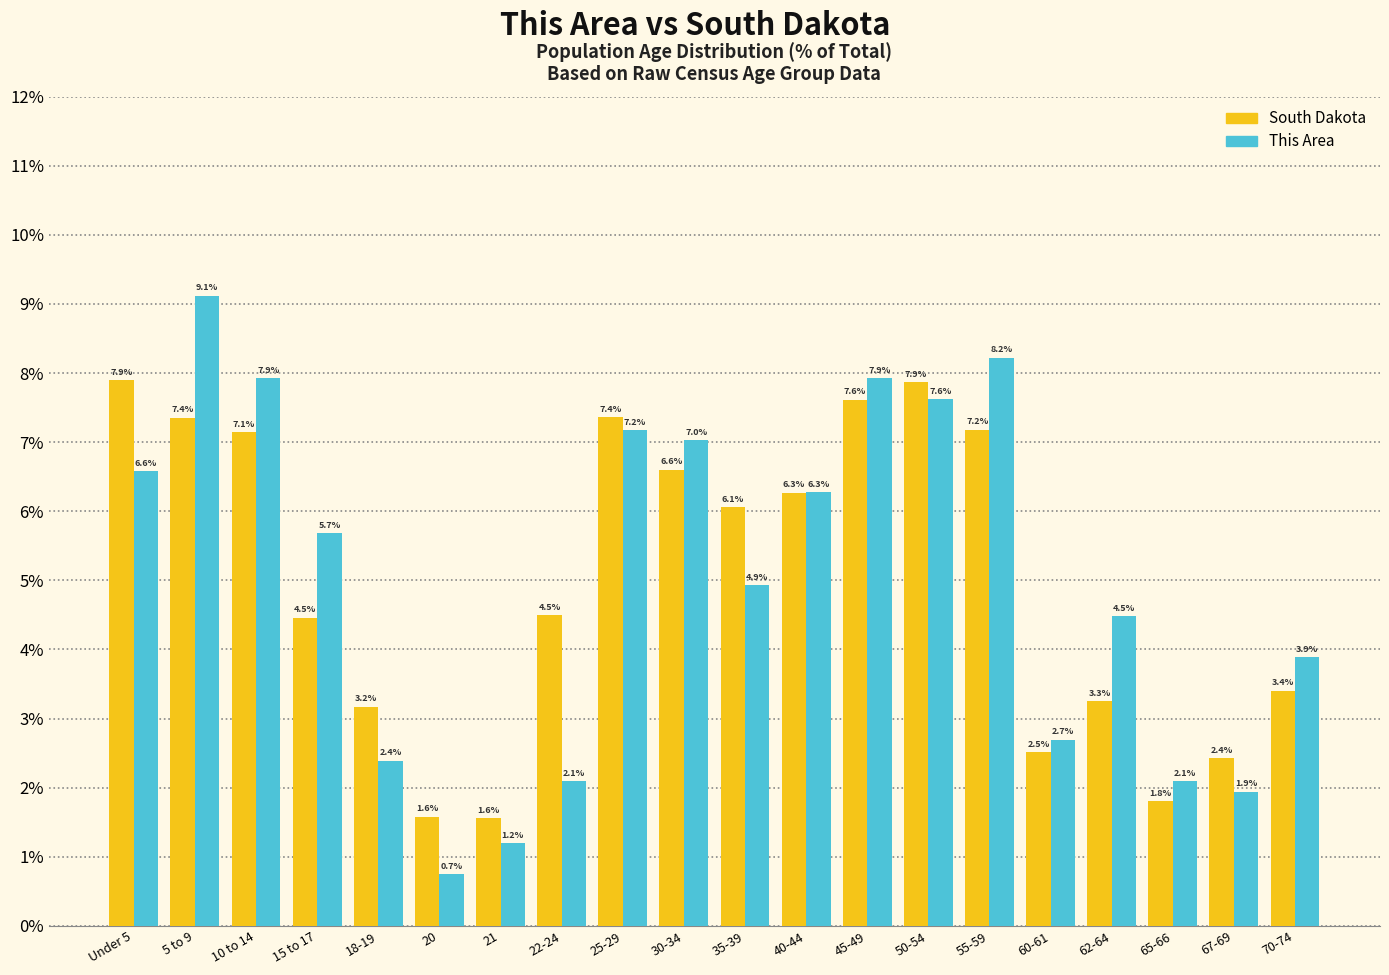

Reading left to right, what are all the values shown in this chart?

South Dakota: 7.9	7.4	7.1	4.5	3.2	1.6	1.6	4.5	7.4	6.6	6.1	6.3	7.6	7.9	7.2	2.5	3.3	1.8	2.4	3.4
This Area: 6.6	9.1	7.9	5.7	2.4	0.7	1.2	2.1	7.2	7.0	4.9	6.3	7.9	7.6	8.2	2.7	4.5	2.1	1.9	3.9